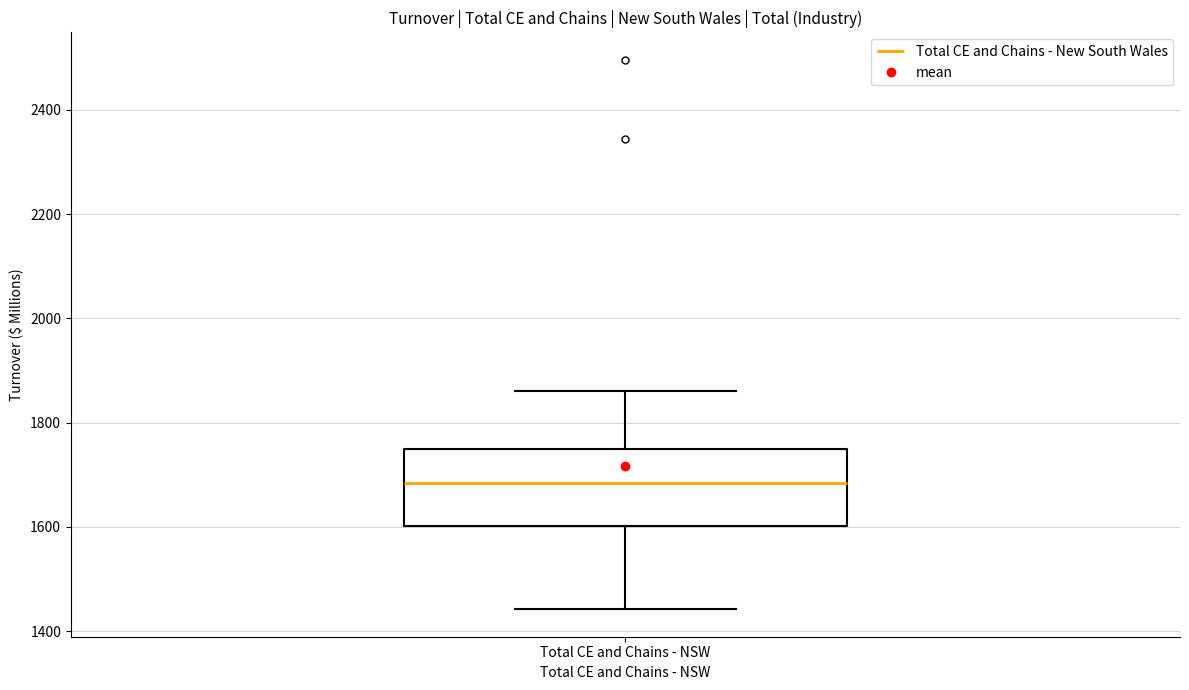

Transcribe this box plot: give where the median line is, the range the box spans, and where the two whiskers end, as read against the y-axis. The values are not printed on the chart, so give them approximately, as read against the axis.

median 1680, box 1600 to 1740, whiskers 1440 to 1860